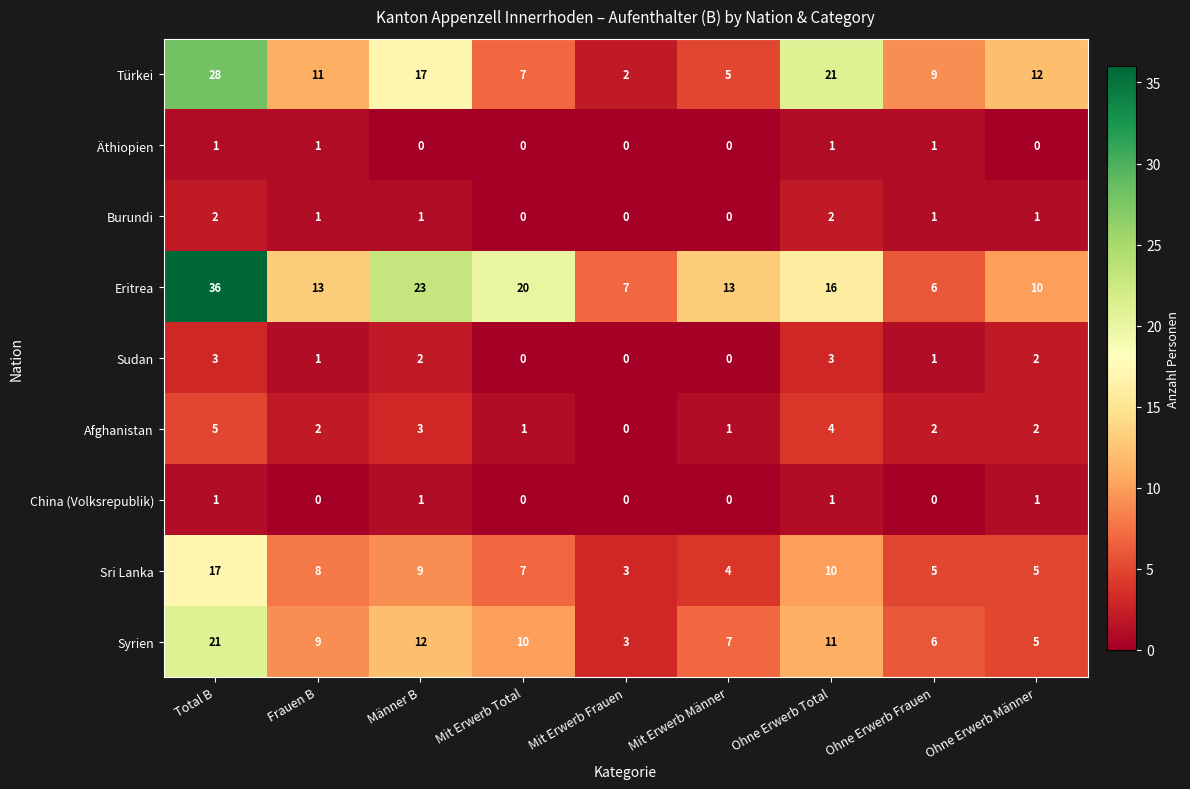

Where does the Sudan series first go above 1?

Total B